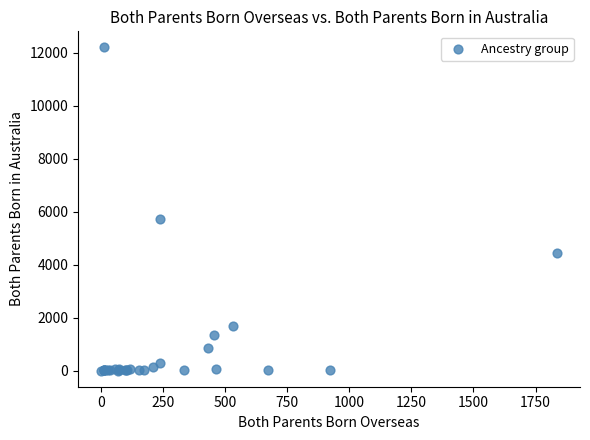

What Y value in the scatter plot is closest to 6100?

5728